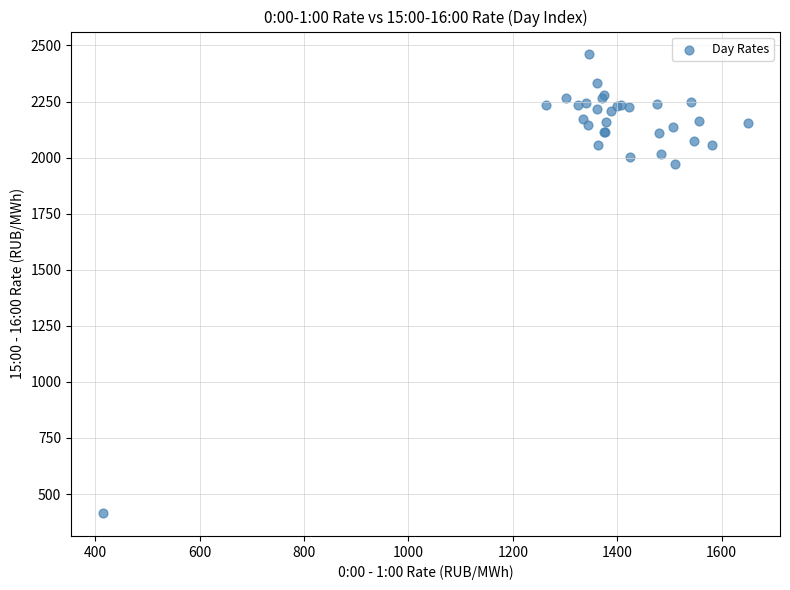

What Y value in the scatter plot is closest to 1437?

1972.4